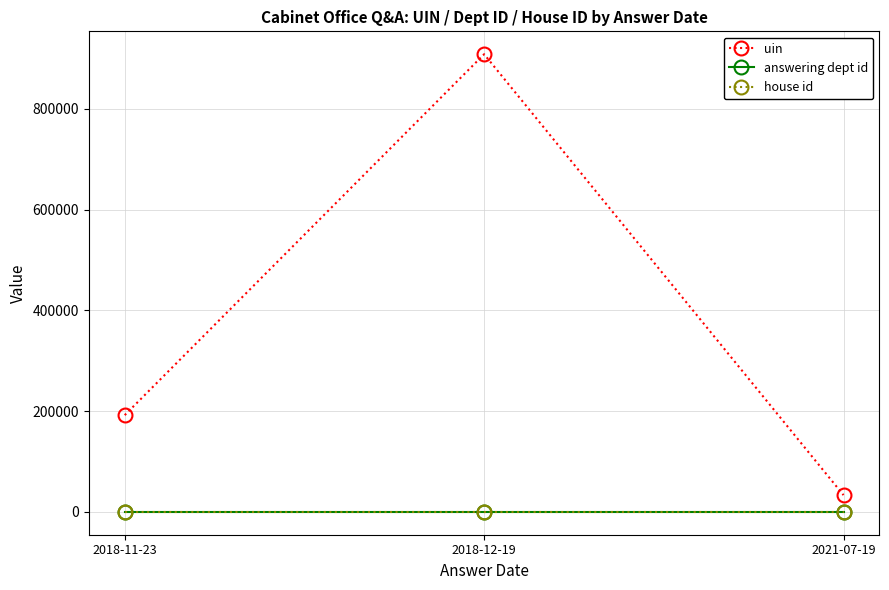

What value does the house id series have at 2018-11-23?

1